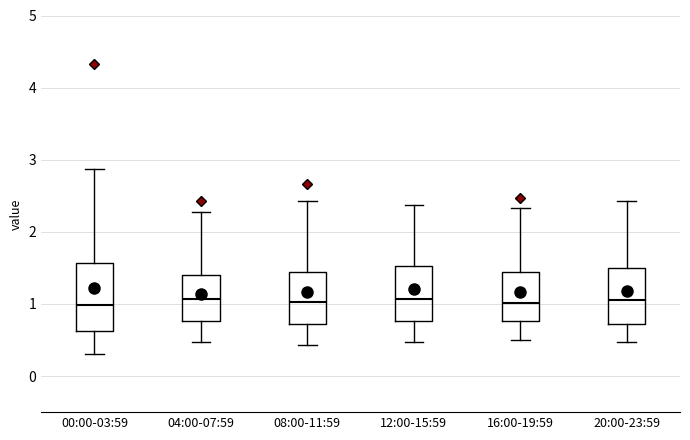

Comparing the boxes themselves (not the whiskers), which one is the tallest?

00:00-03:59